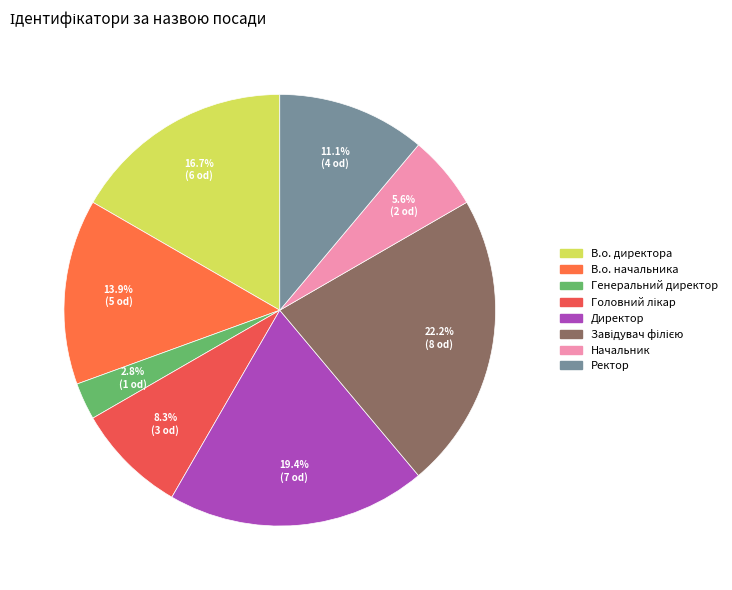

Is it true that Ректор is 23% of the pie?

False